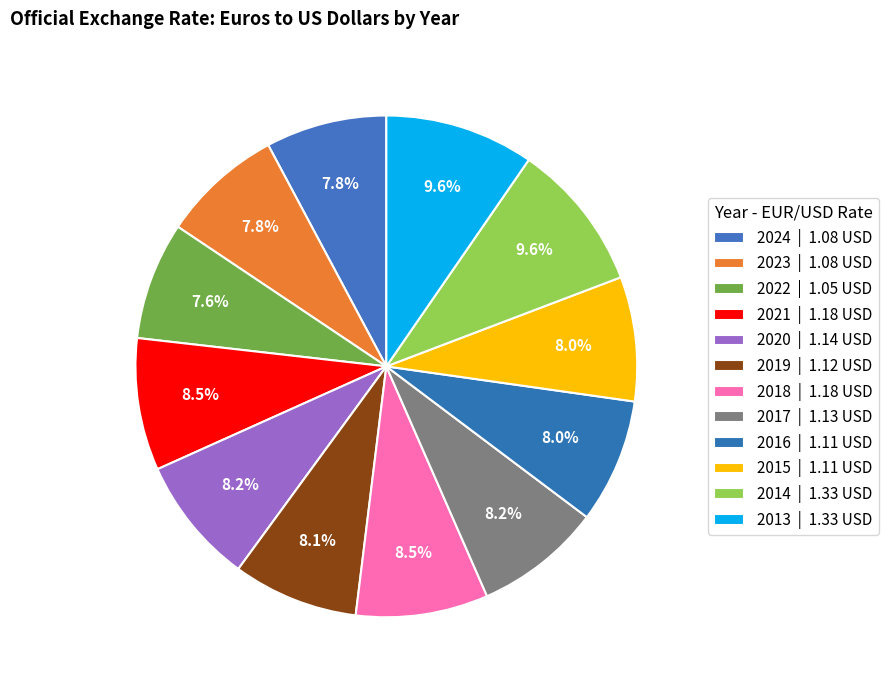

Does any single category account for the majority?

No